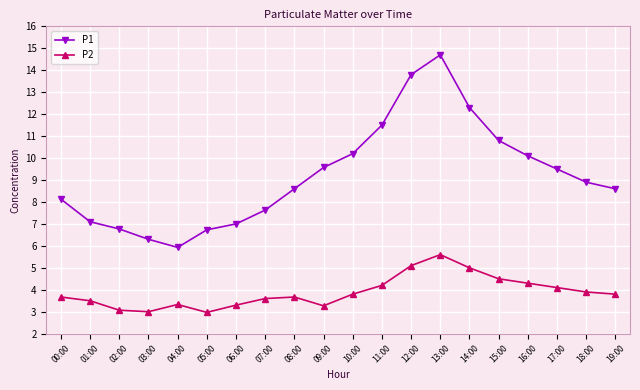

Is this an area chart (filled region under the line)?

No